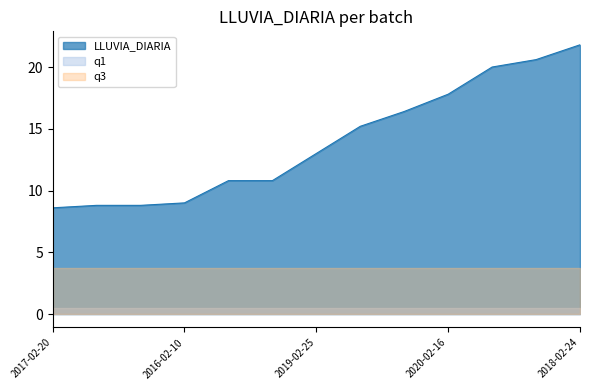

Which series has the largest total across all categories?

LLUVIA_DIARIA